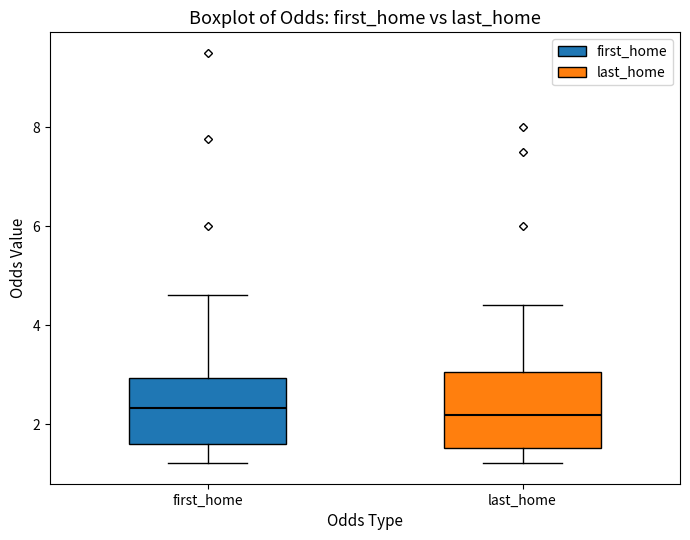

Where is the lower edge of the box for last_home on the y-axis? The values are not printed on the chart, so give them approximately, as read against the axis.

1.6